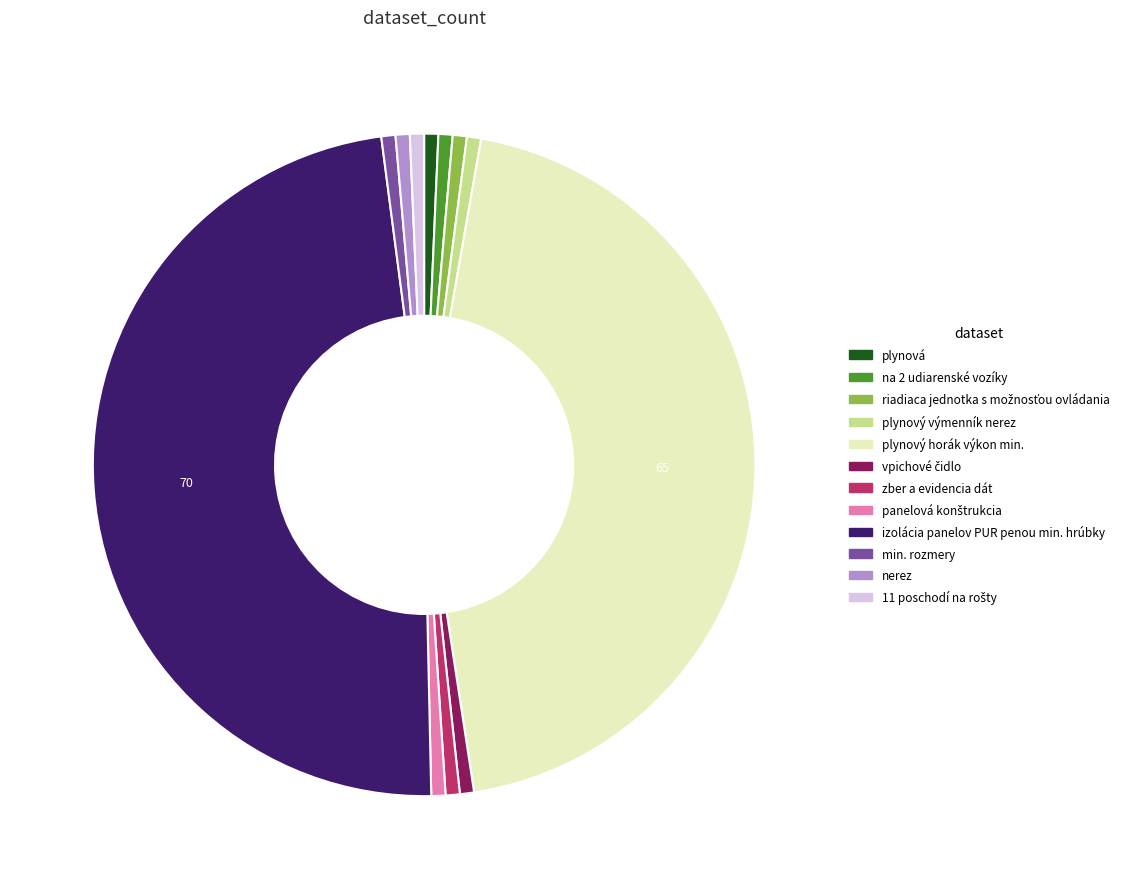

How many slices are in this pie chart?

12